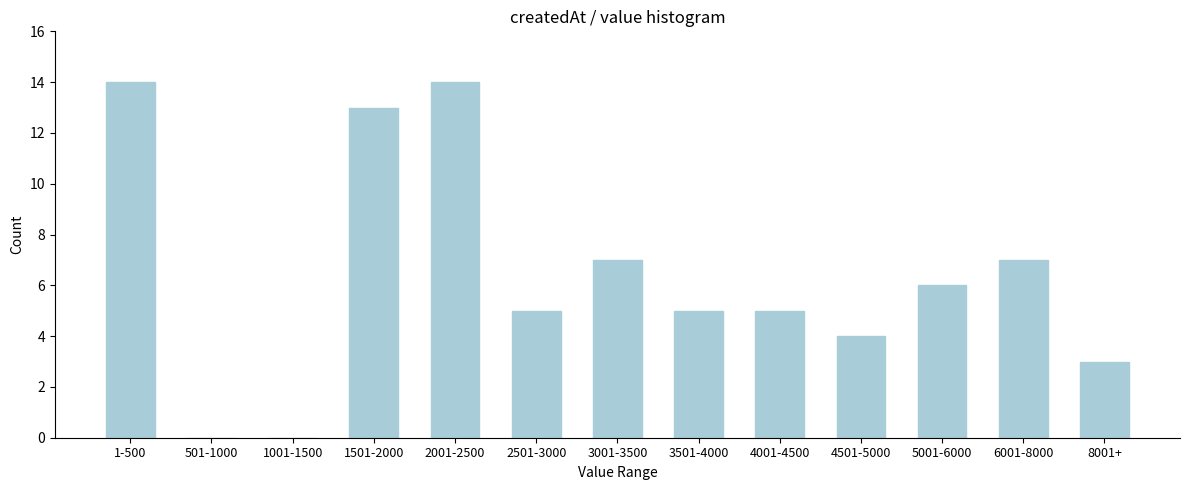

Reading left to right, transcribe all the data shown in this chart.

1-500=14	501-1000=0	1001-1500=0	1501-2000=13	2001-2500=14	2501-3000=5	3001-3500=7	3501-4000=5	4001-4500=5	4501-5000=4	5001-6000=6	6001-8000=7	8001+=3